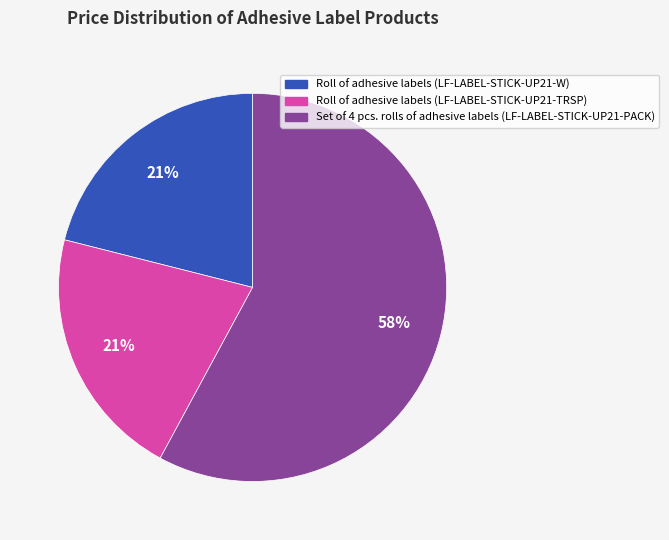

Is Set of 4 pcs. rolls of adhesive labels (LF-LABEL-STICK-UP21-PACK) the majority of the pie?

Yes